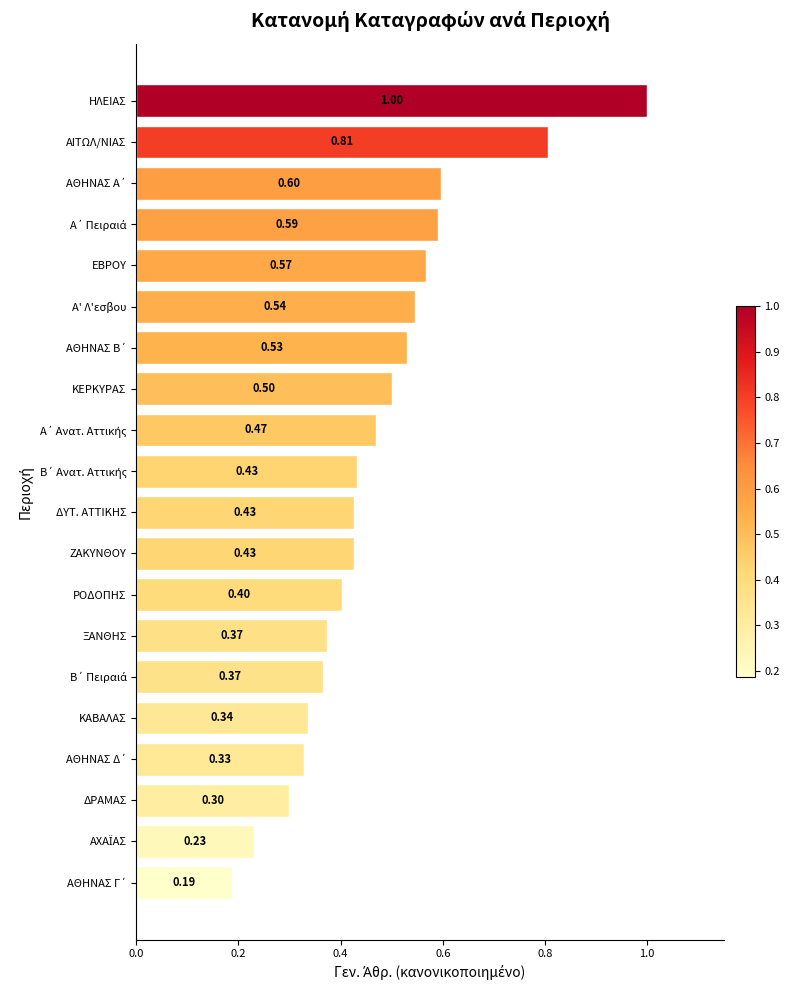

What is the label of the 14th bar from the top?

ΞΑΝΘΗΣ